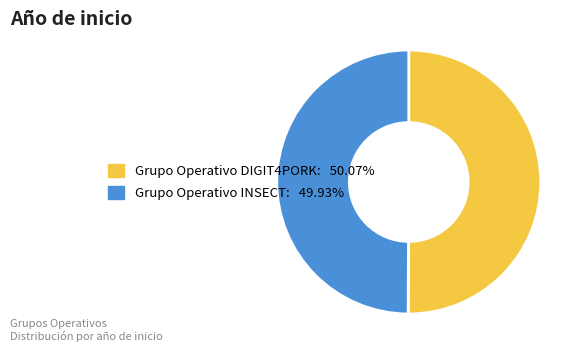

Is the sum of Grupo Operativo INSECT and Grupo Operativo DIGIT4PORK greater than half?

Yes